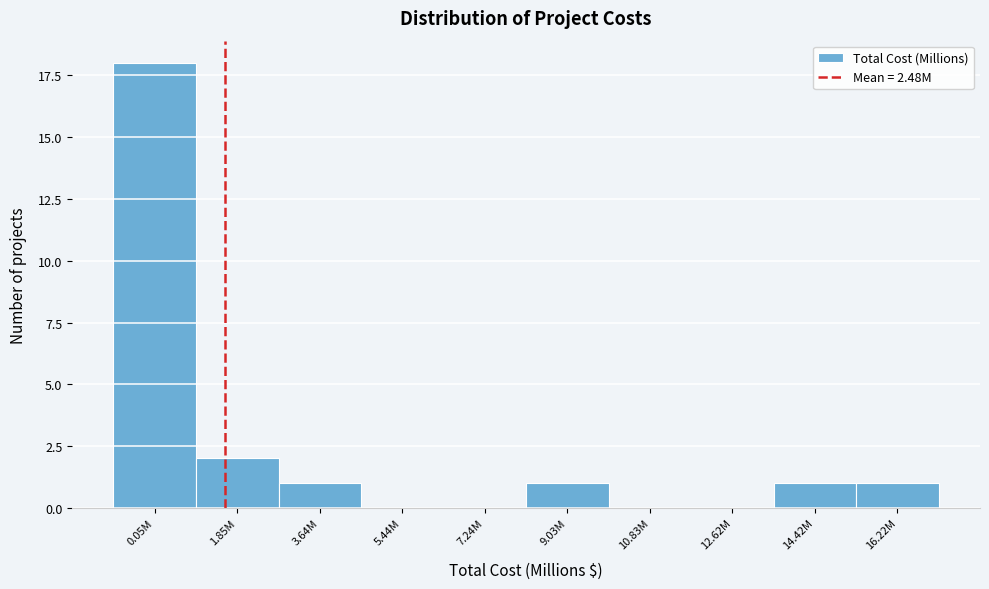

Reading left to right, what are all the values shown in this chart?

0.05M=18	1.85M=2	3.64M=1	5.44M=0	7.24M=0	9.03M=1	10.83M=0	12.62M=0	14.42M=1	16.22M=1